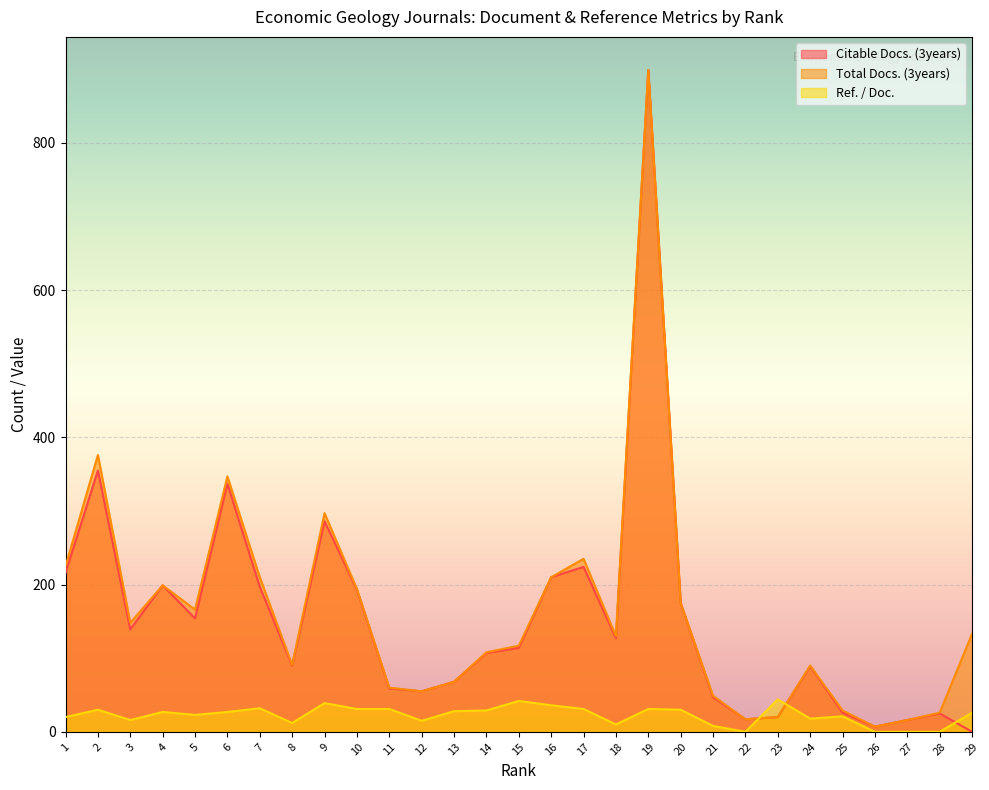

Rank the series at 12 from highest to lowest value.

Citable Docs. (3years), Total Docs. (3years), Ref. / Doc.